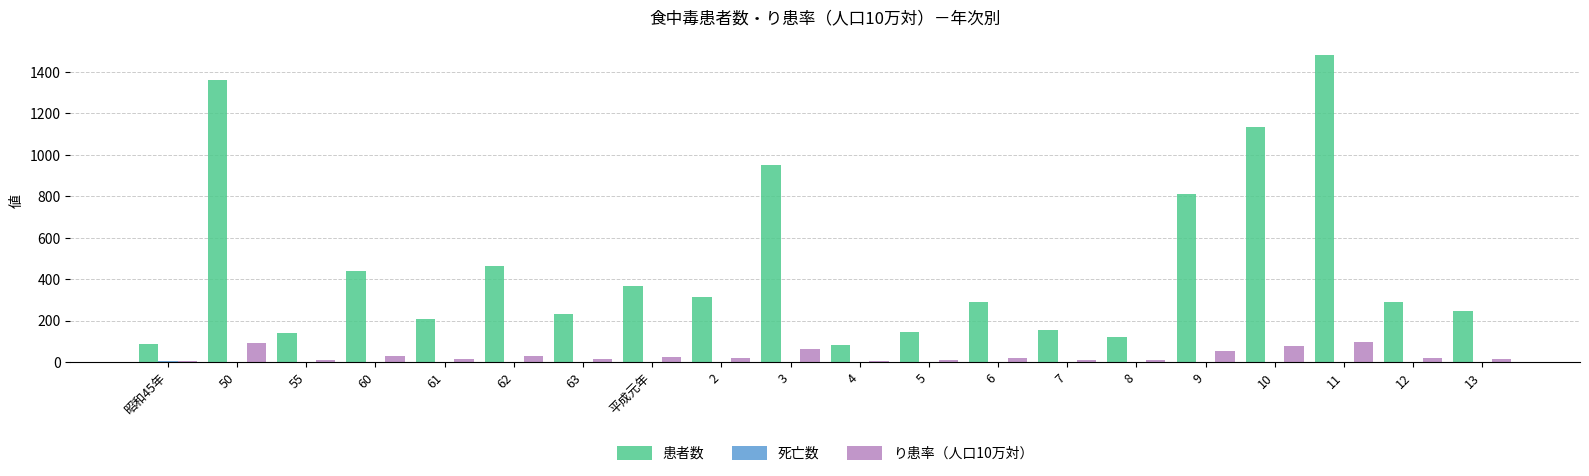

What is the sum of all 患者数 values?

9322.0